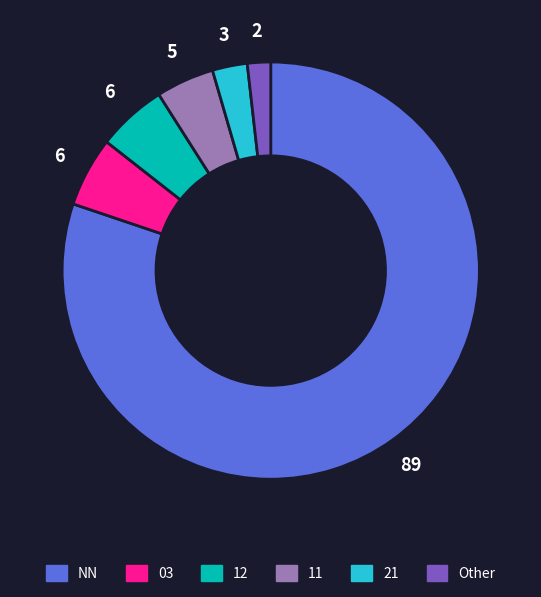

Is the sum of 21 and 12 greater than half?

No